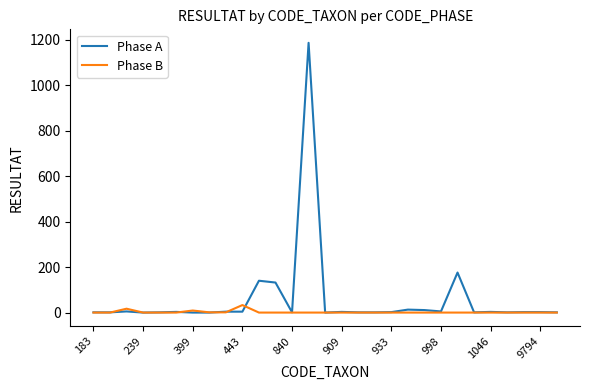

List the series in order of their peak value, lowest first.

Phase B, Phase A